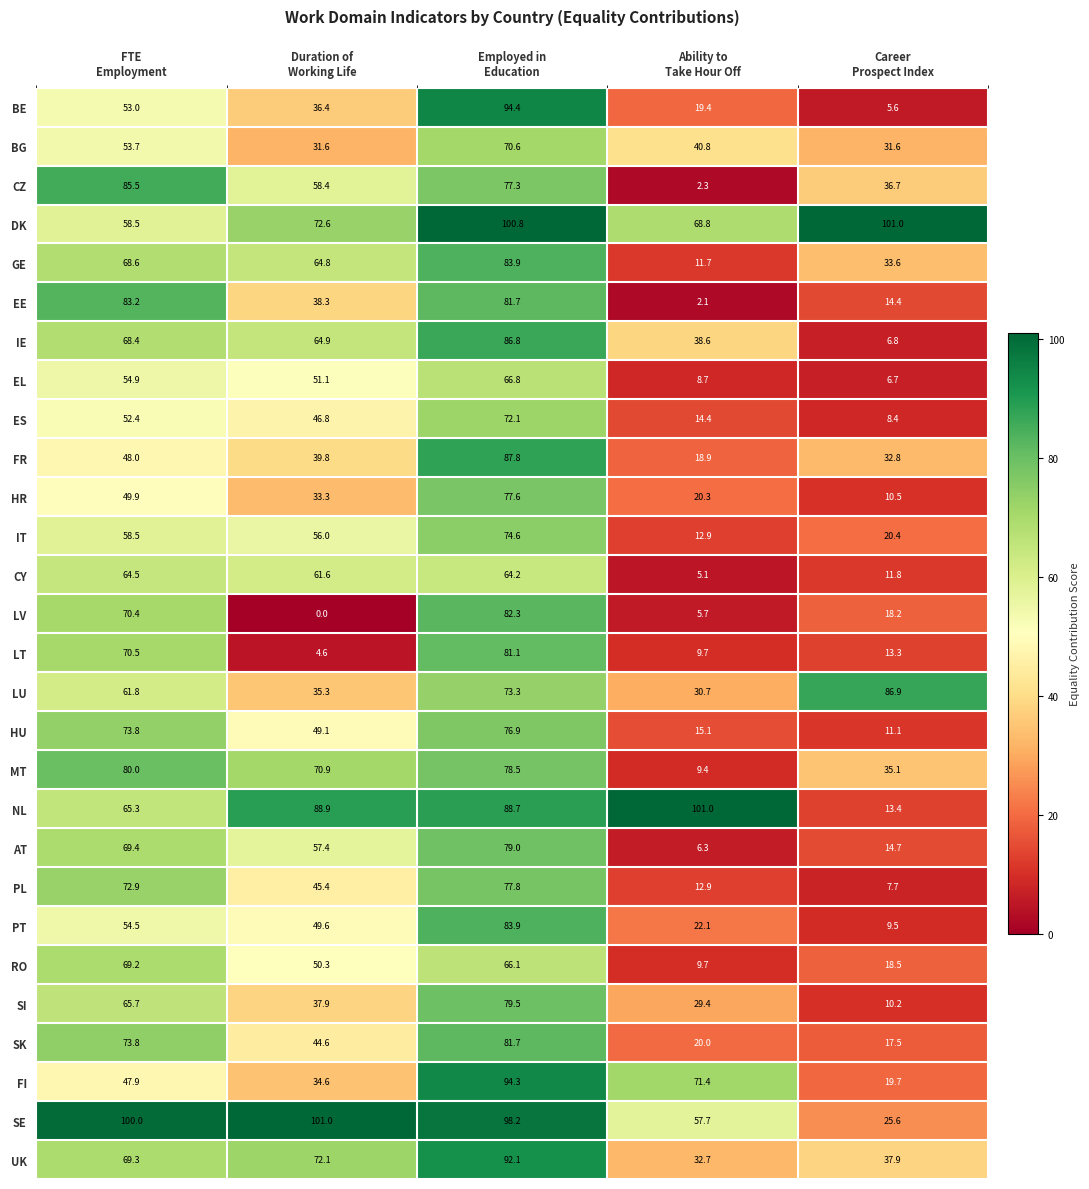

What is the greatest value displayed?

101.0